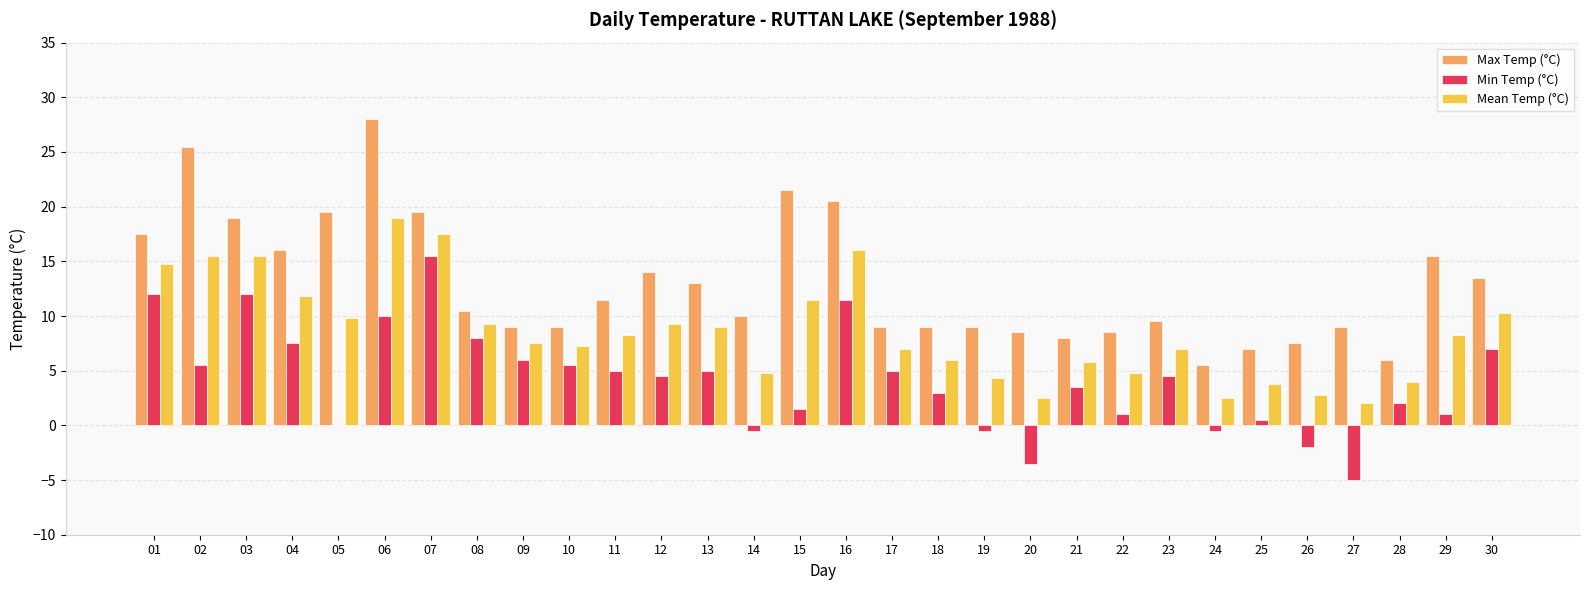

What is the sum of all Max Temp (°C) values?

389.5